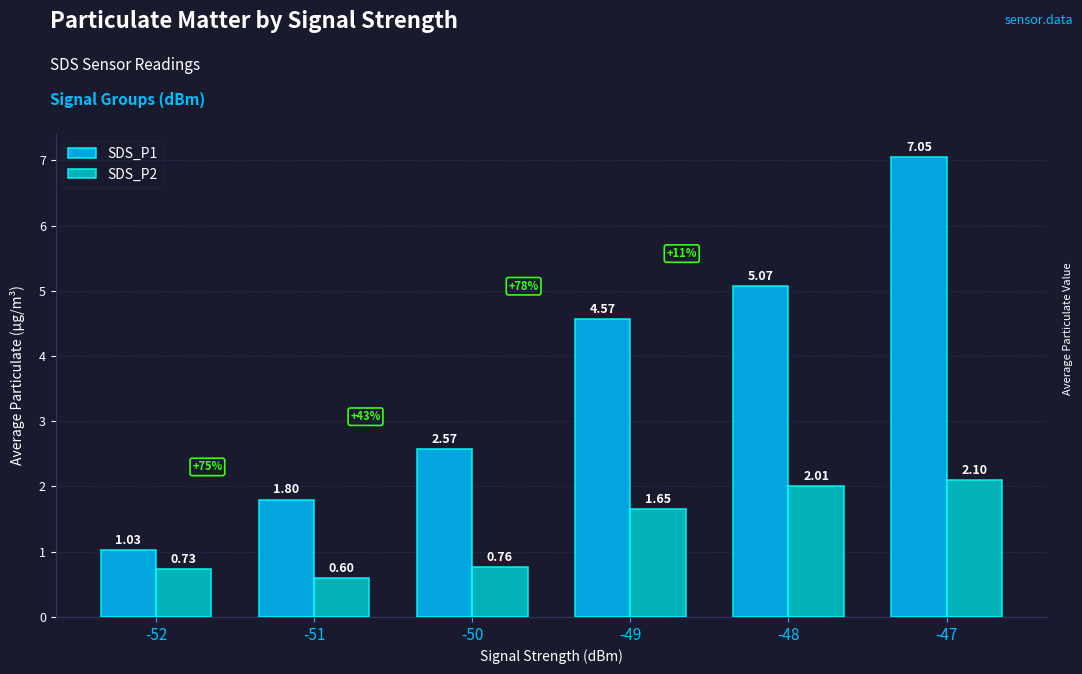

How many values in the SDS_P1 series exceed 4?

3